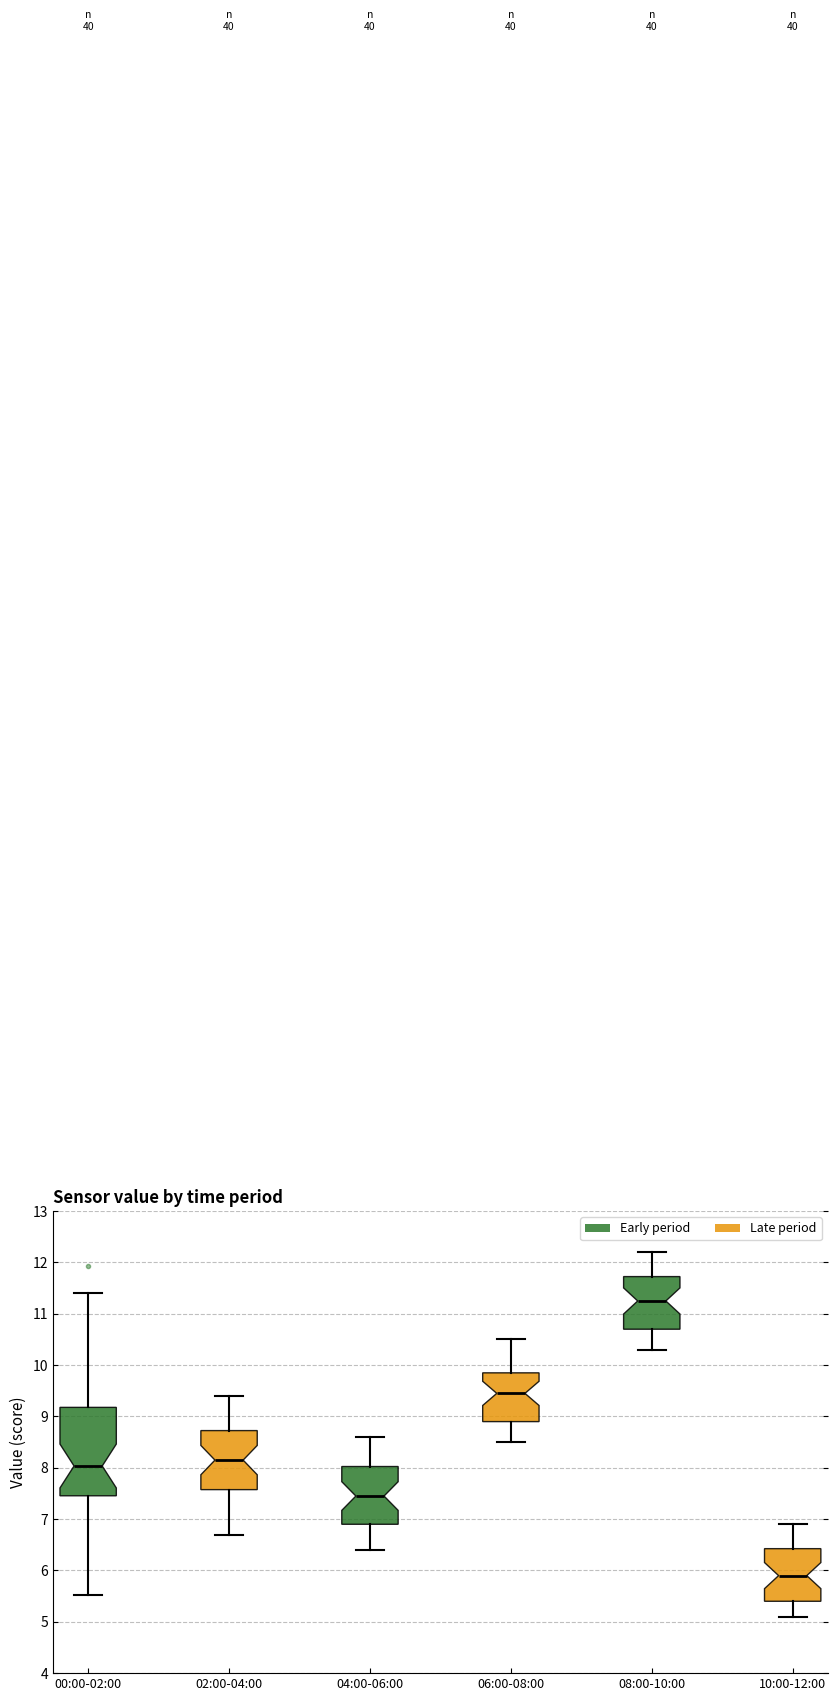

Which box has the highest median line?

08:00-10:00